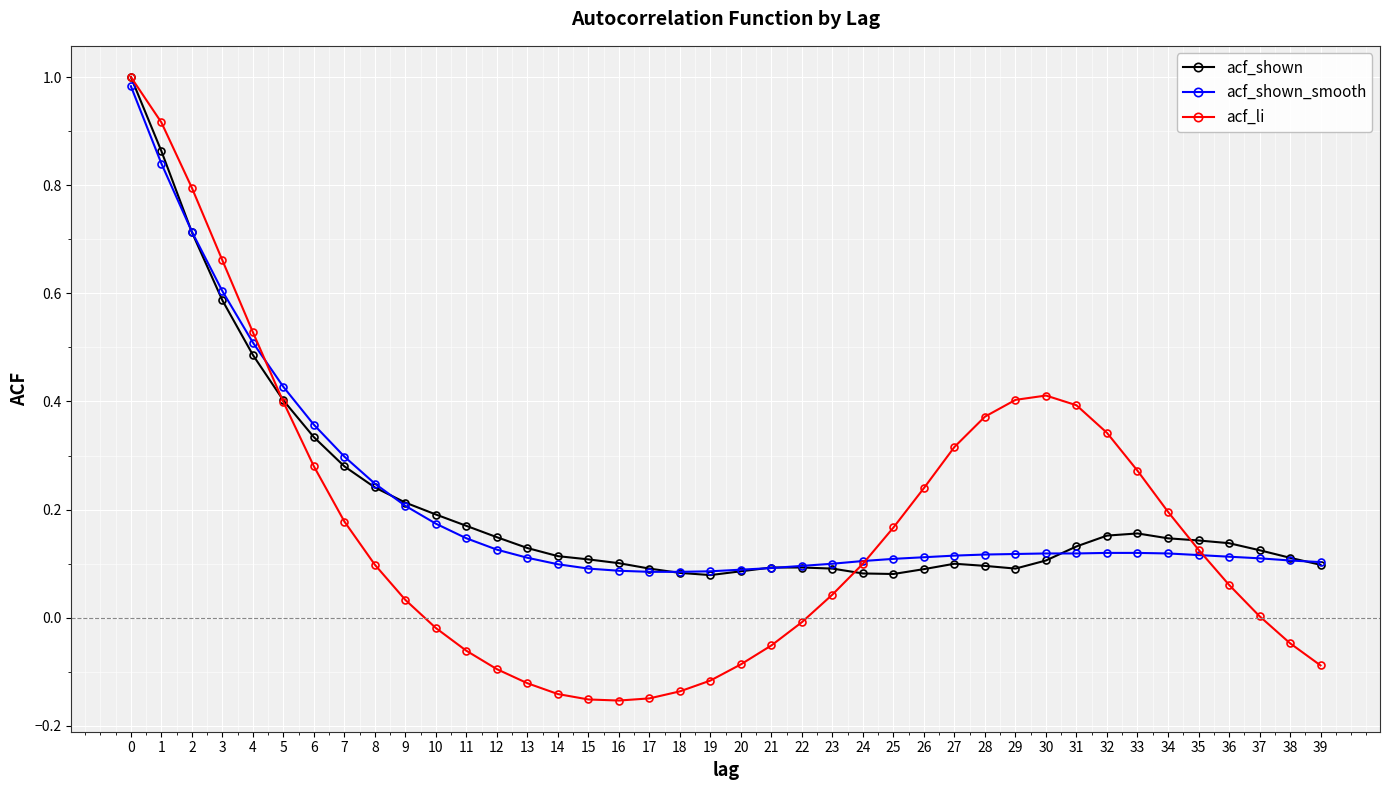

Which series has the widest spread of values?

acf_li